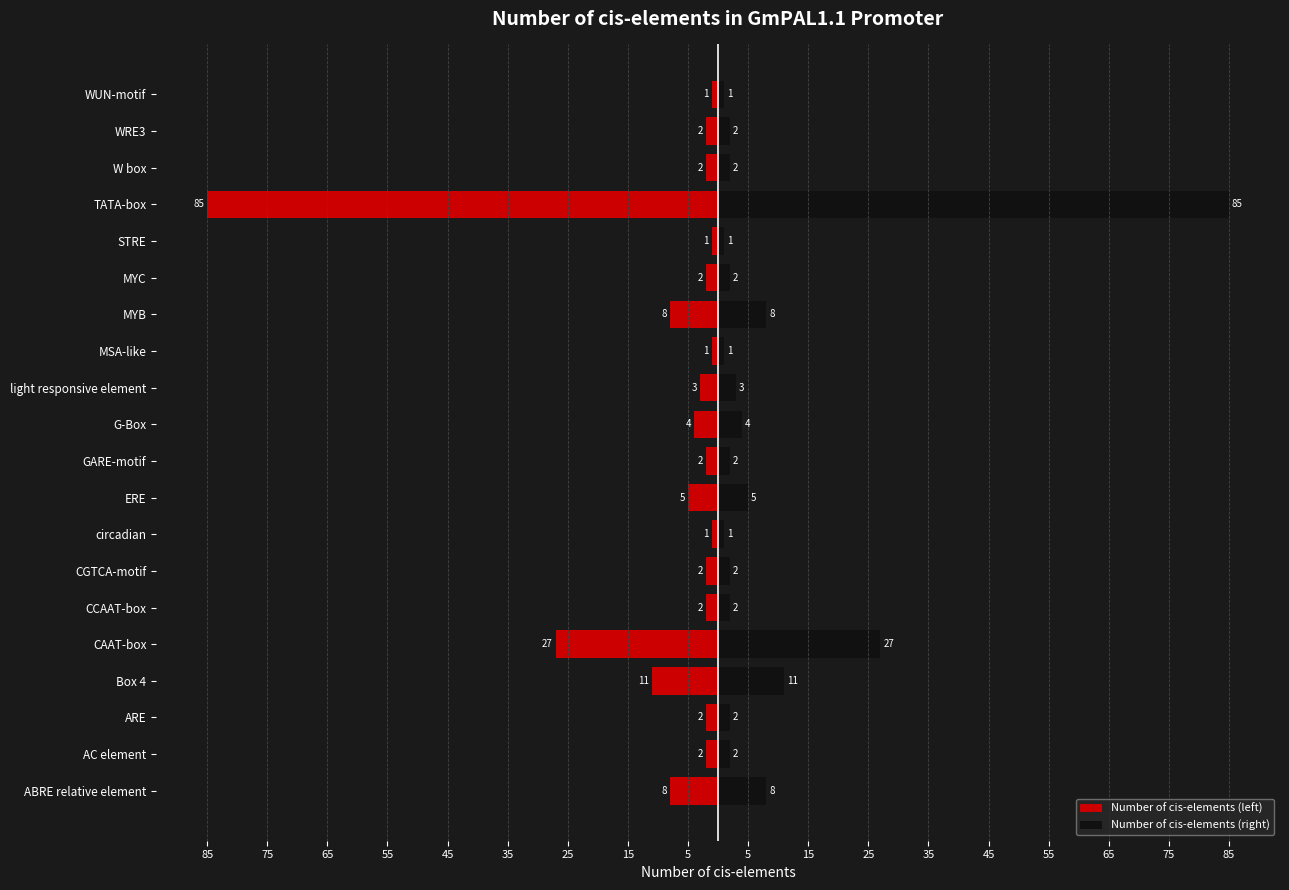

What is the average value of the Number of cis-elements (right) series?

9